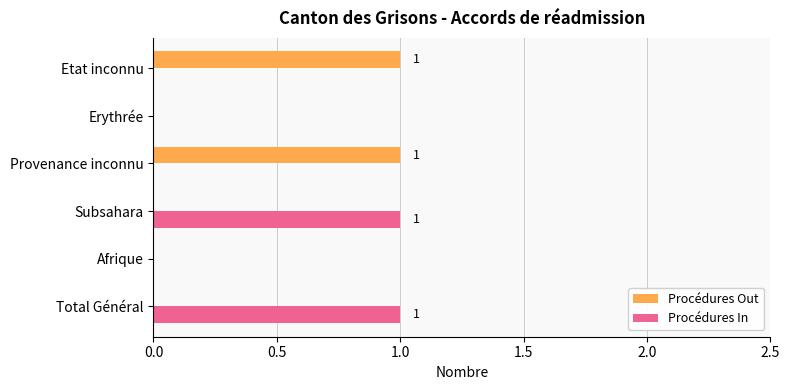

True or false: Procédures Out has a value of 0 at Total Général.

True